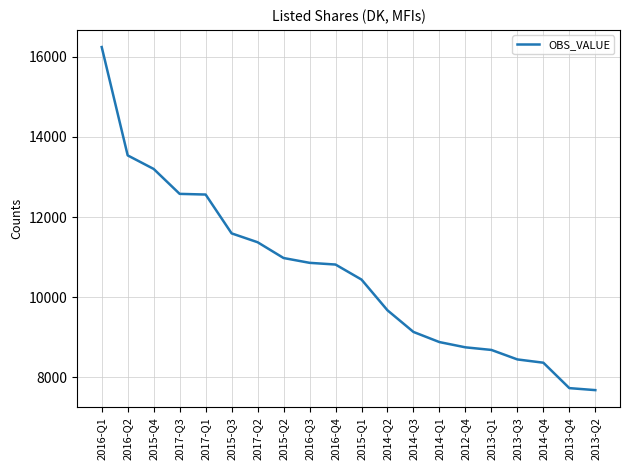

What is the difference between the maximum and minimum values?

8562